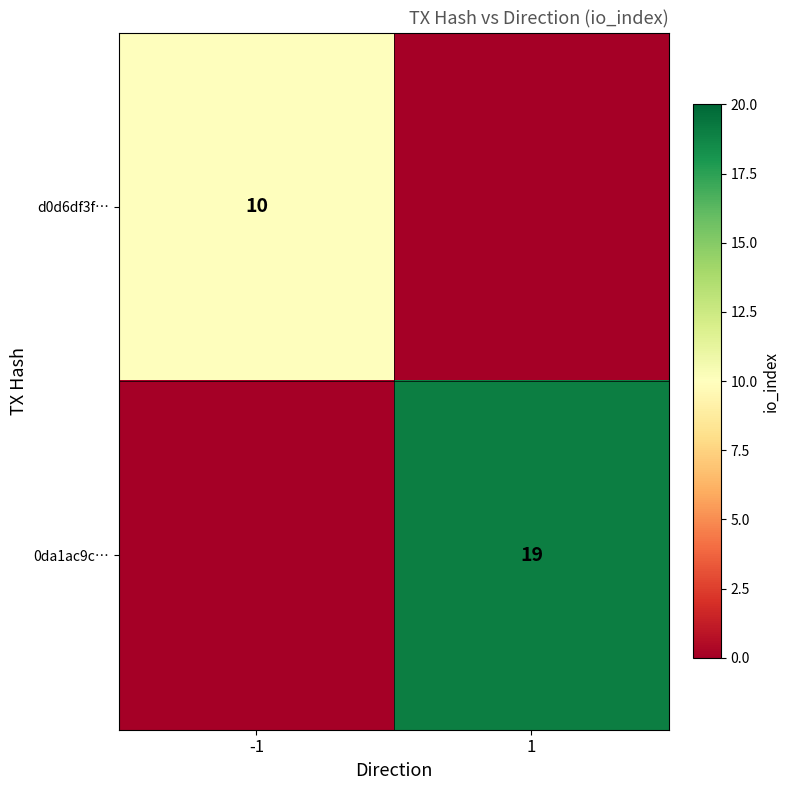

Is it true that d0d6df3f… equals 10 at -1?

True